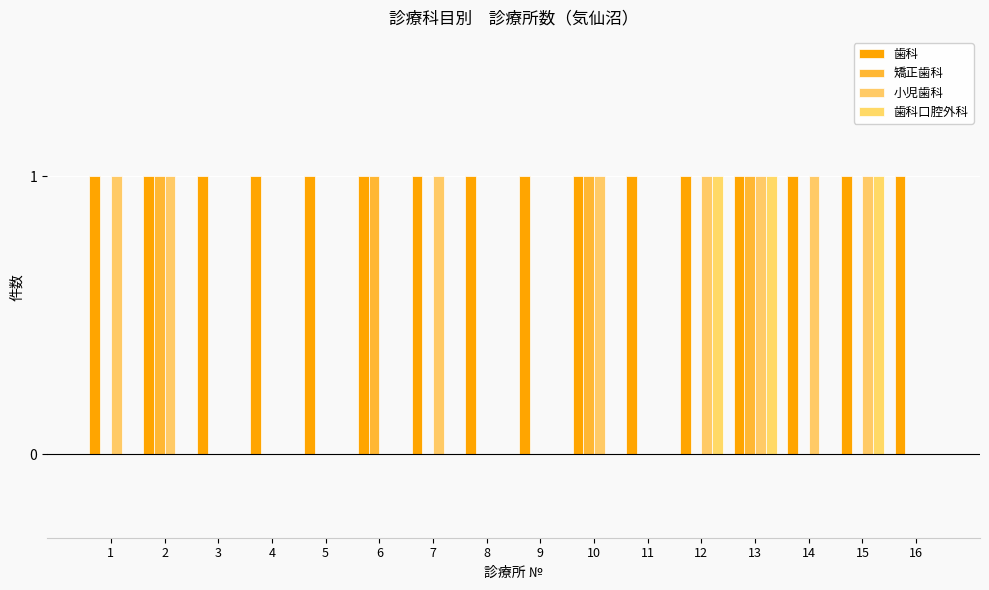

What is the difference between the highest and lowest values at 4?

1